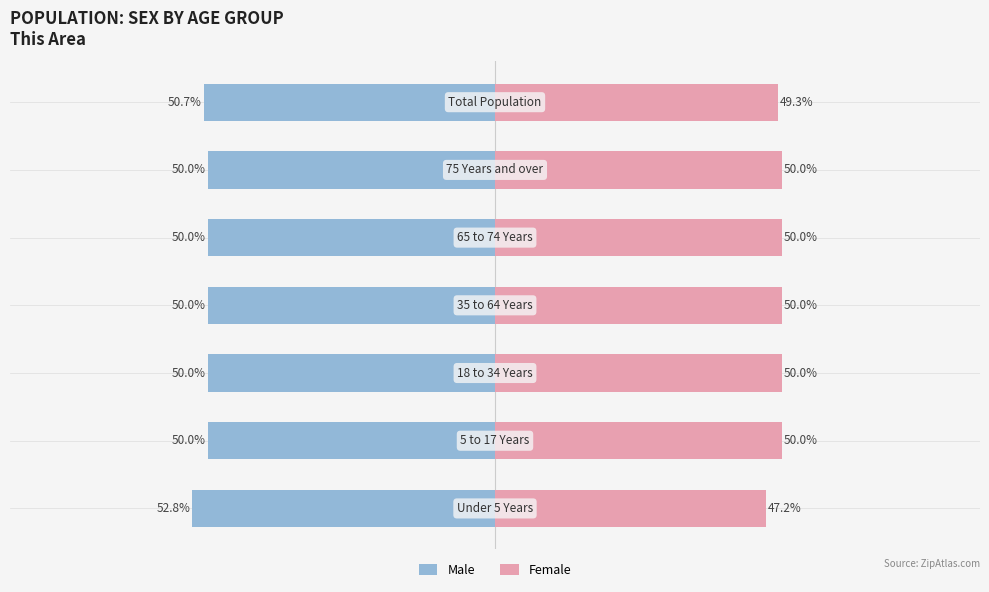

Is it true that Male equals -34.3 at −100?

False